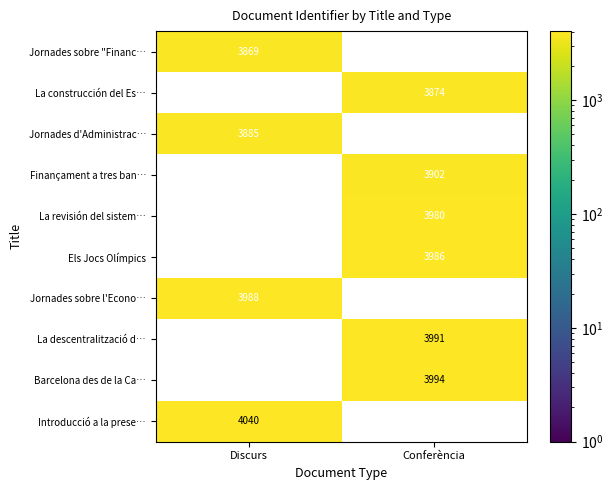

How many categories are shown in the chart?

2